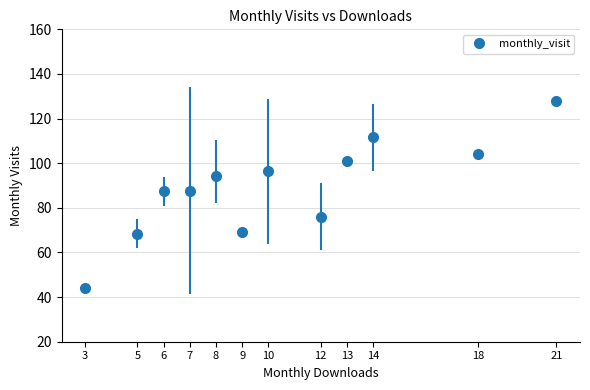

What is the value of the 9th point from the left?

101.0